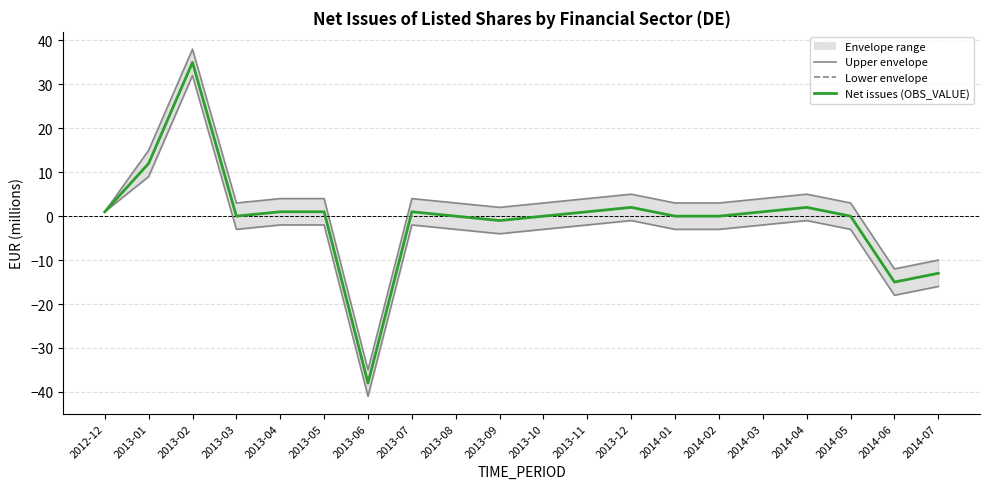

What is the difference between the Lower envelope values at 2013-12 and 2014-07?

15